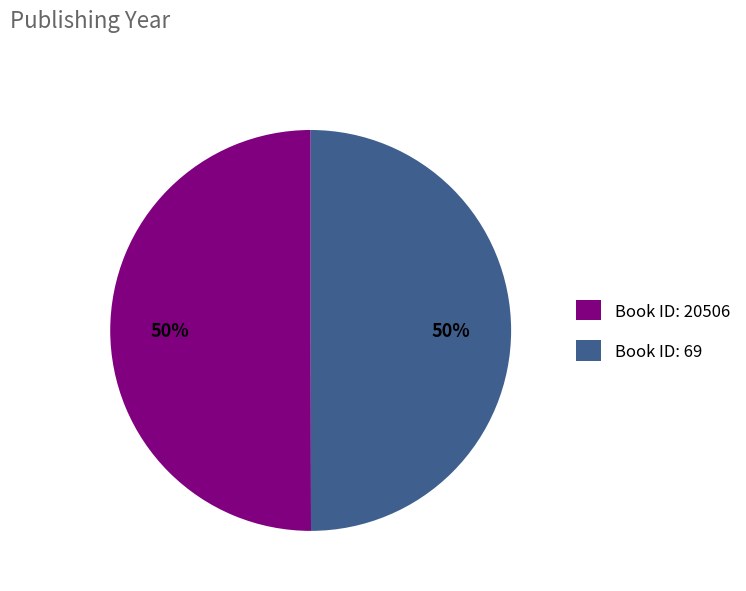

Combined, do Book ID: 69 and Book ID: 20506 account for over 50%?

Yes